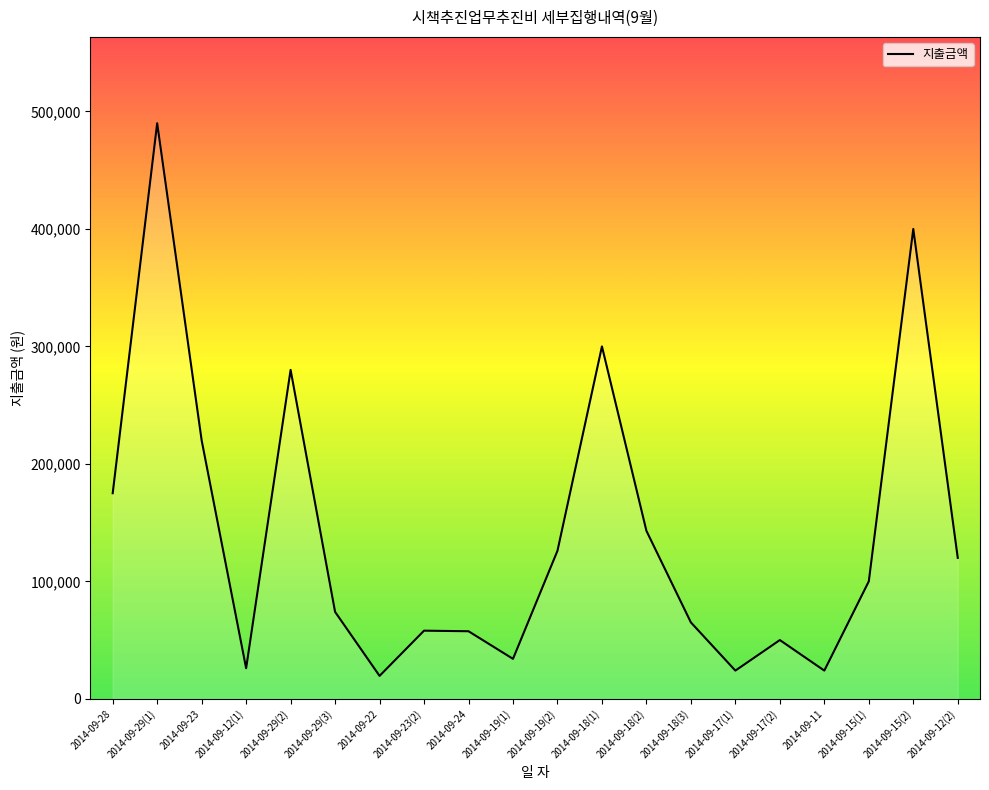

Approximately how many times larger is the value at 2014-09-29(2) compared to 2014-09-19(1)?

8.2